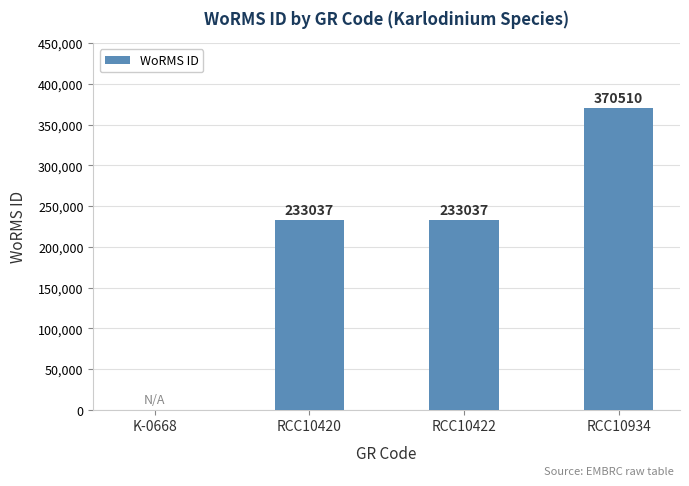

The value at RCC10422 is 78667. True or false?

False